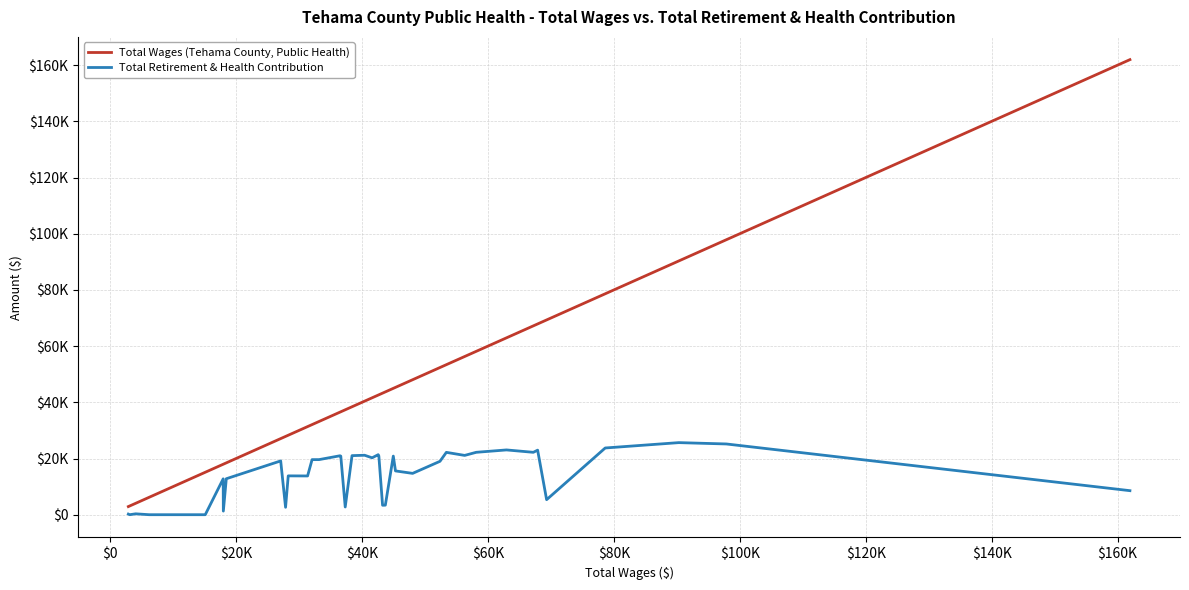

What are all the series names shown in the legend?

Total Wages (Tehama County, Public Health), Total Retirement & Health Contribution